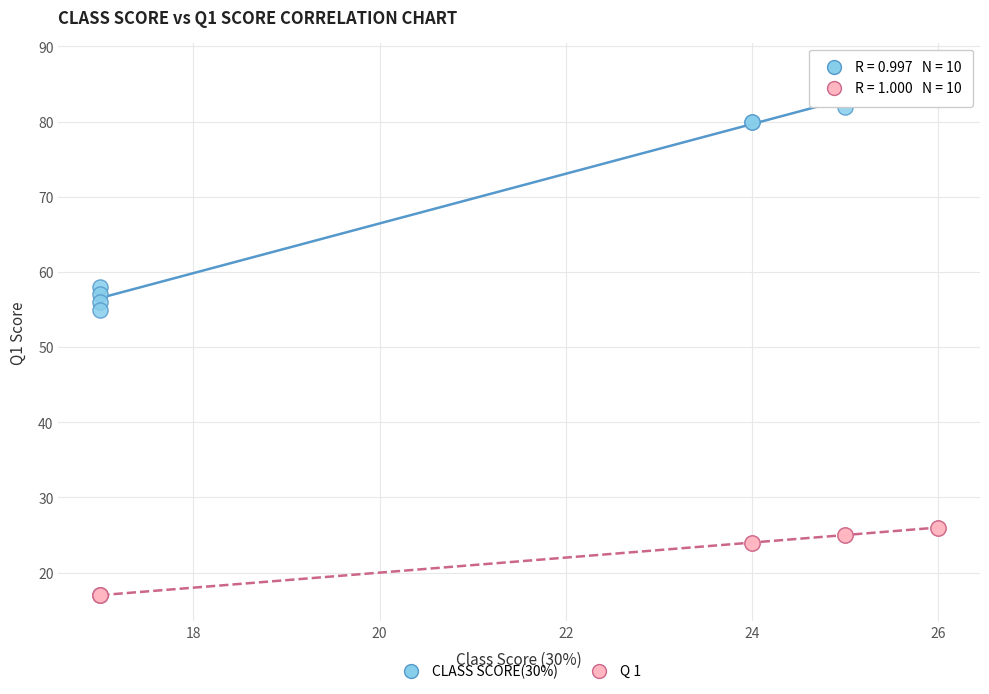

Which series has the largest Y range (max minus min)?

CLASS SCORE(30%)